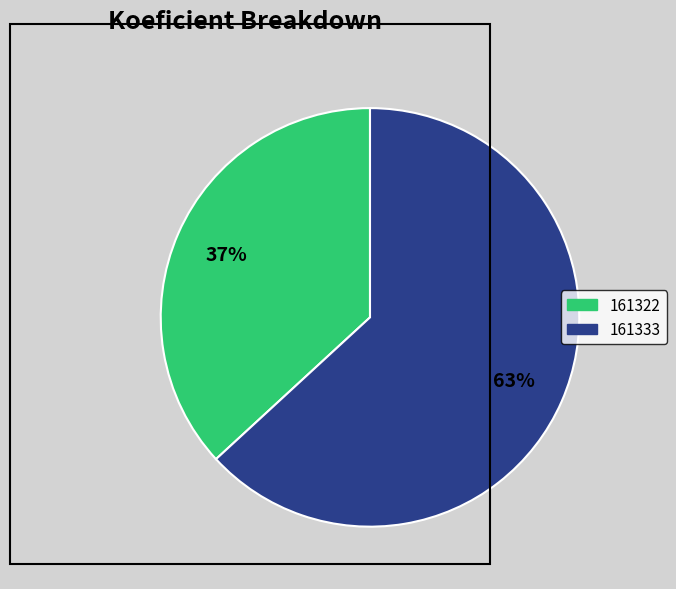

Which slice represents more than half of the pie?

161333